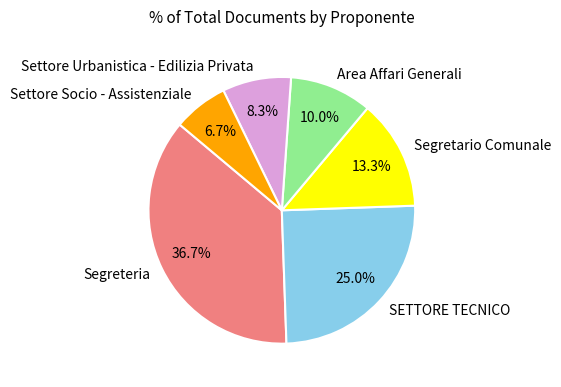

What is the smallest slice in the pie chart?

Settore Socio - Assistenziale